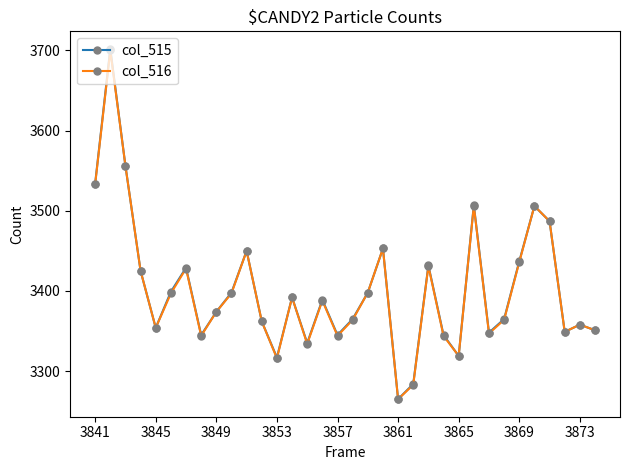

What is the value of the col_516 point at the 15th from the left?

3334